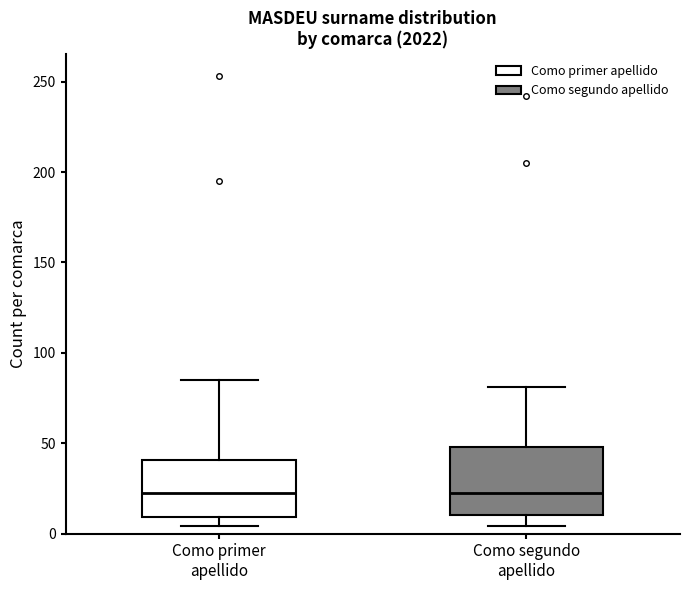

Comparing the boxes themselves (not the whiskers), which one is the tallest?

Como segundo apellido